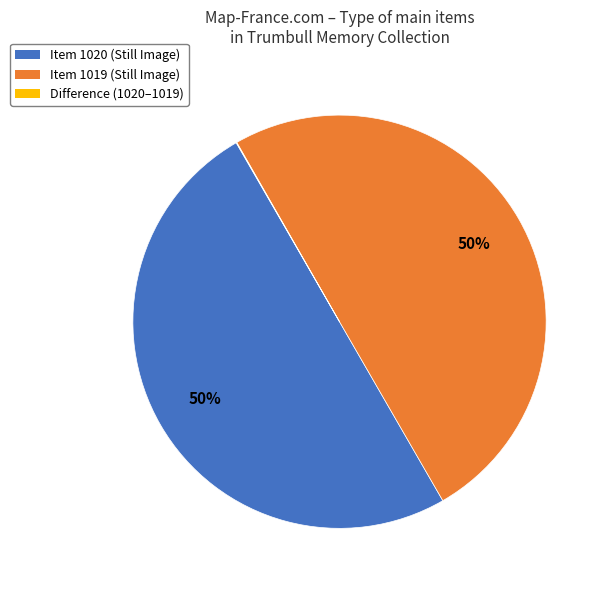

To the nearest percent, what is the combined percentage of Item 1019 (Still Image) and Item 1020 (Still Image)?

100%